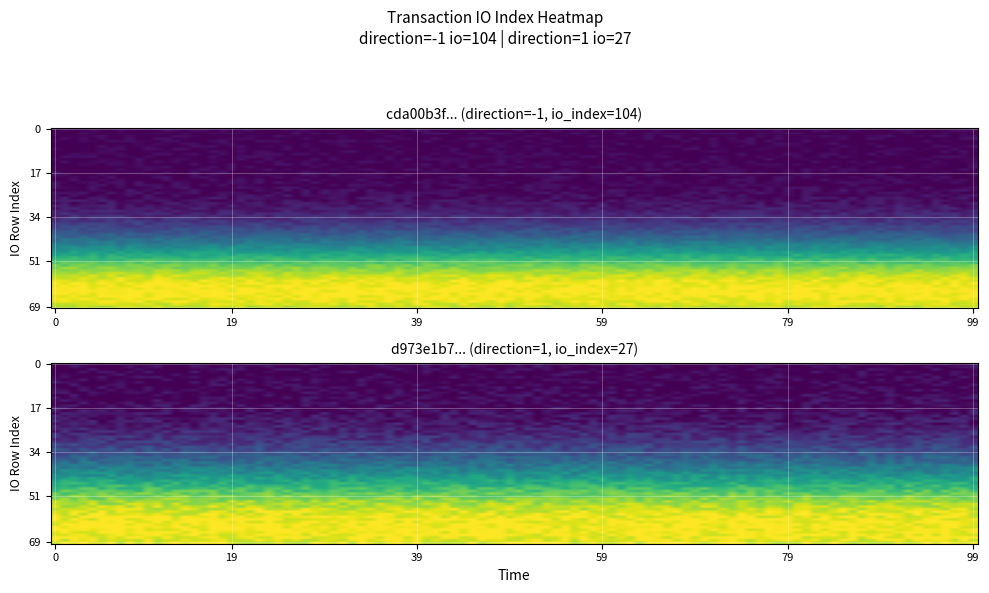

How many positive values does the cda00b3fa87ea11b398aad4992768be7550c30f series have?

1